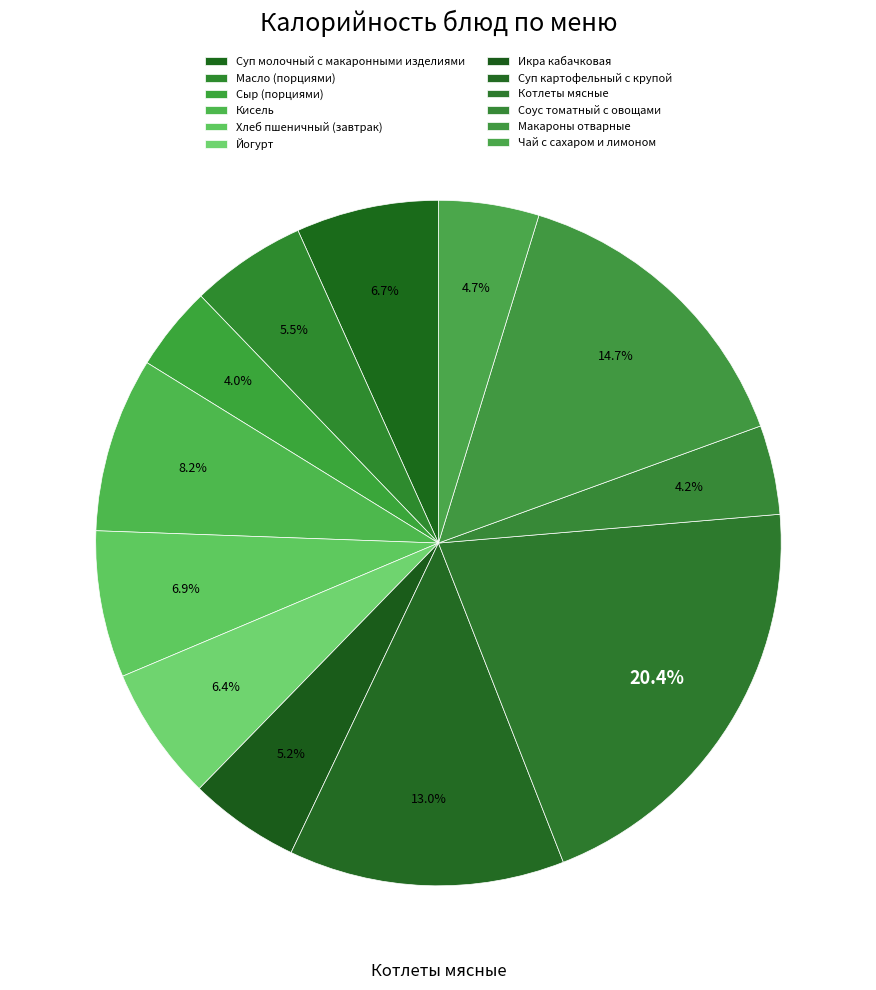

How many slices are in this pie chart?

12